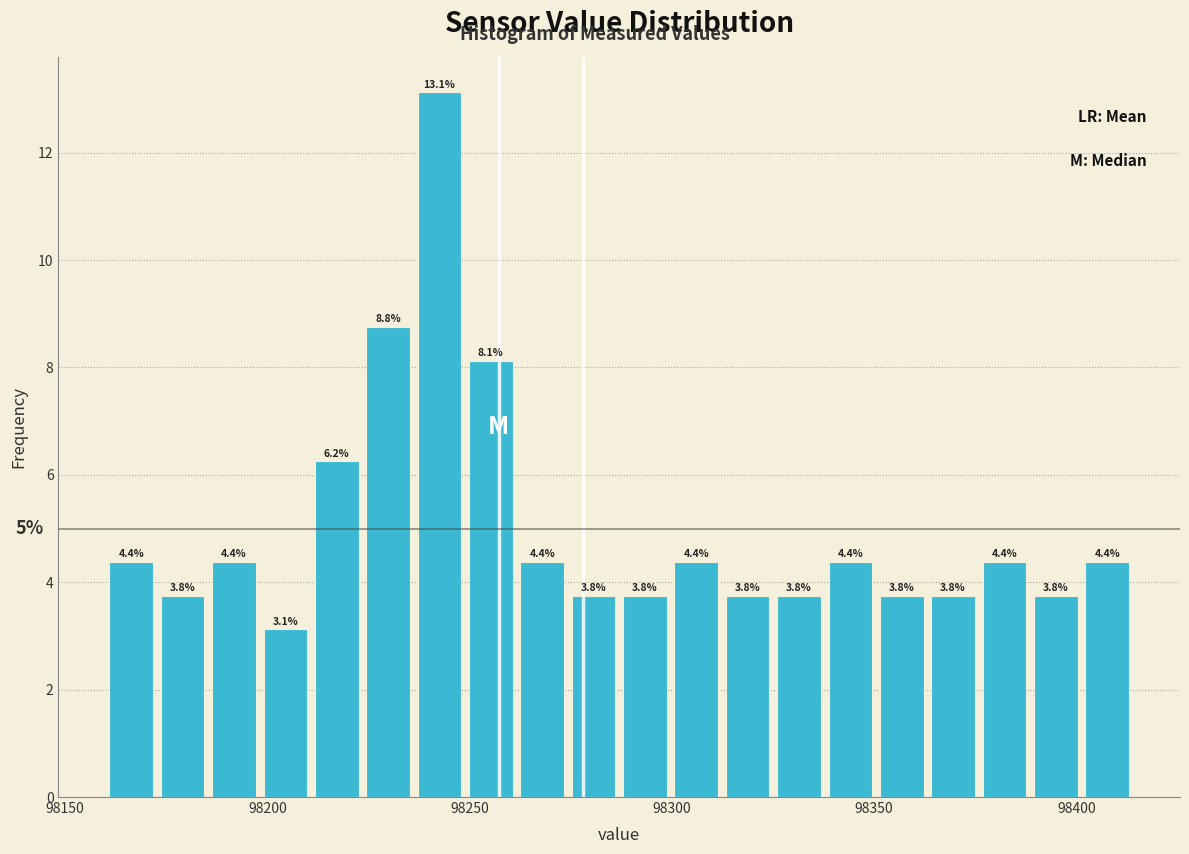

Read against the x-axis, roughly where is the centre of the tallest bar?

98245